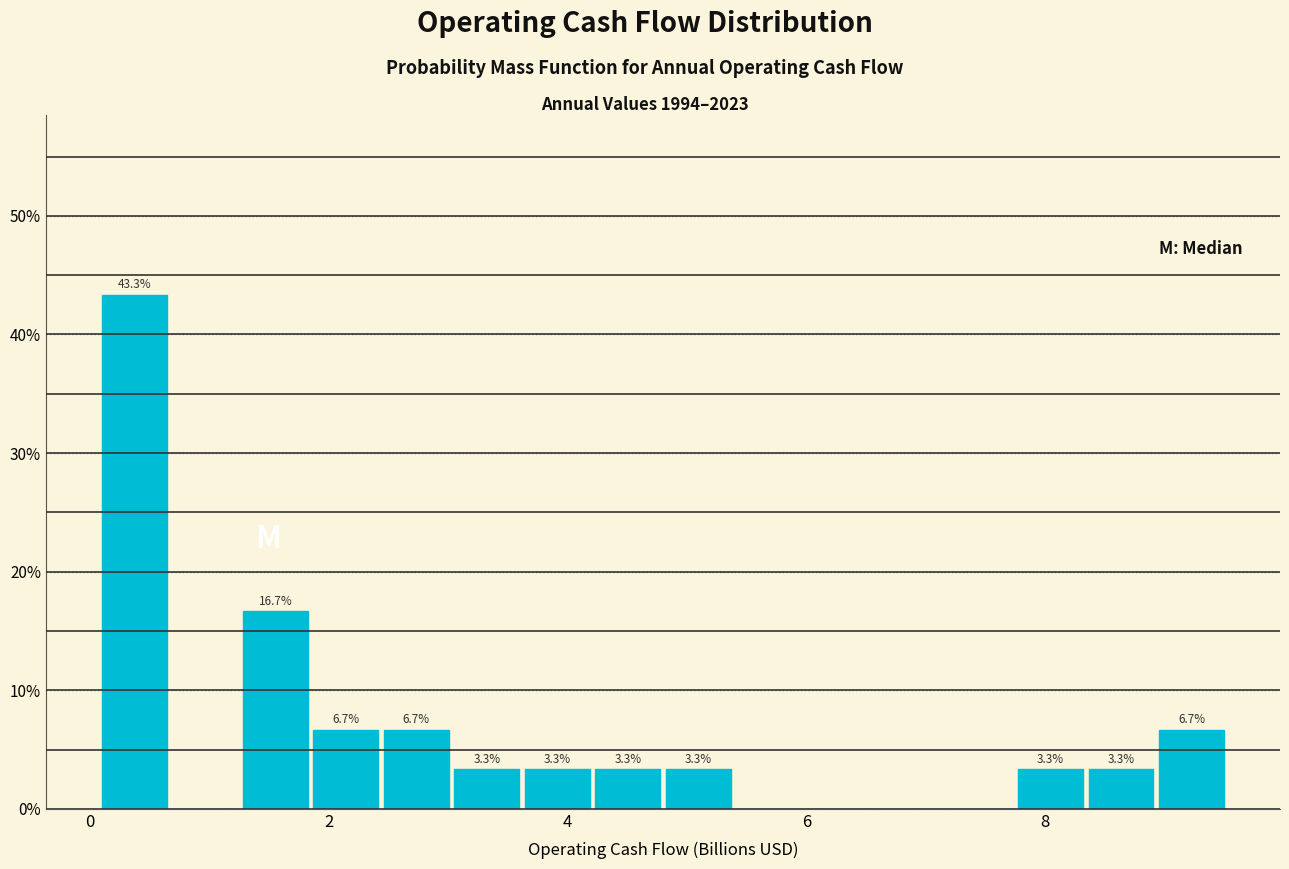

Read against the x-axis, roughly where is the centre of the tallest bar?

0.4